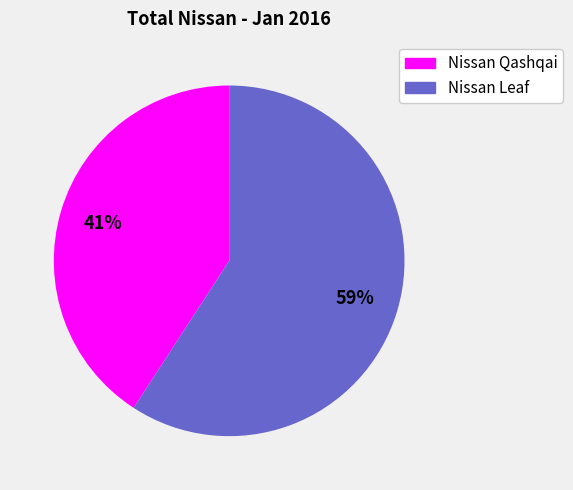

Which slice is the largest?

Nissan Leaf